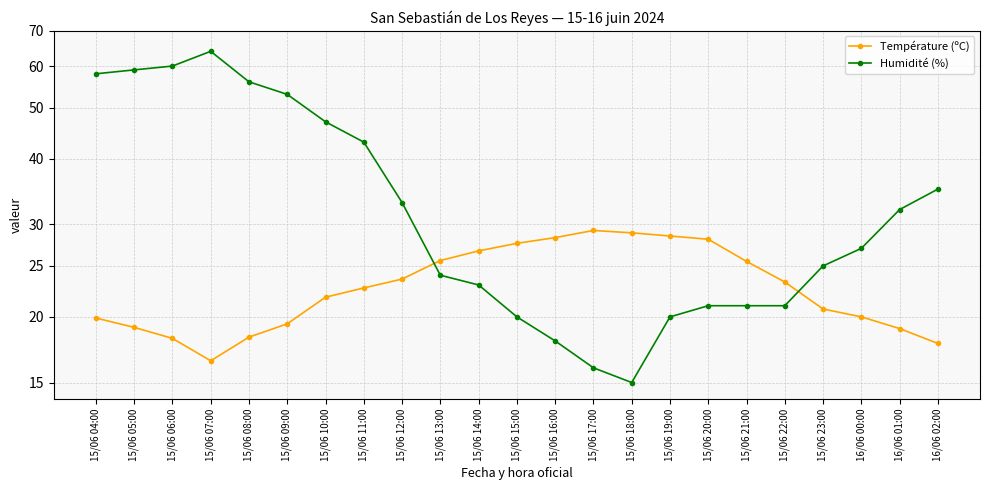

What value does the Température (ºC) series have at 16/06 02:00?

17.8